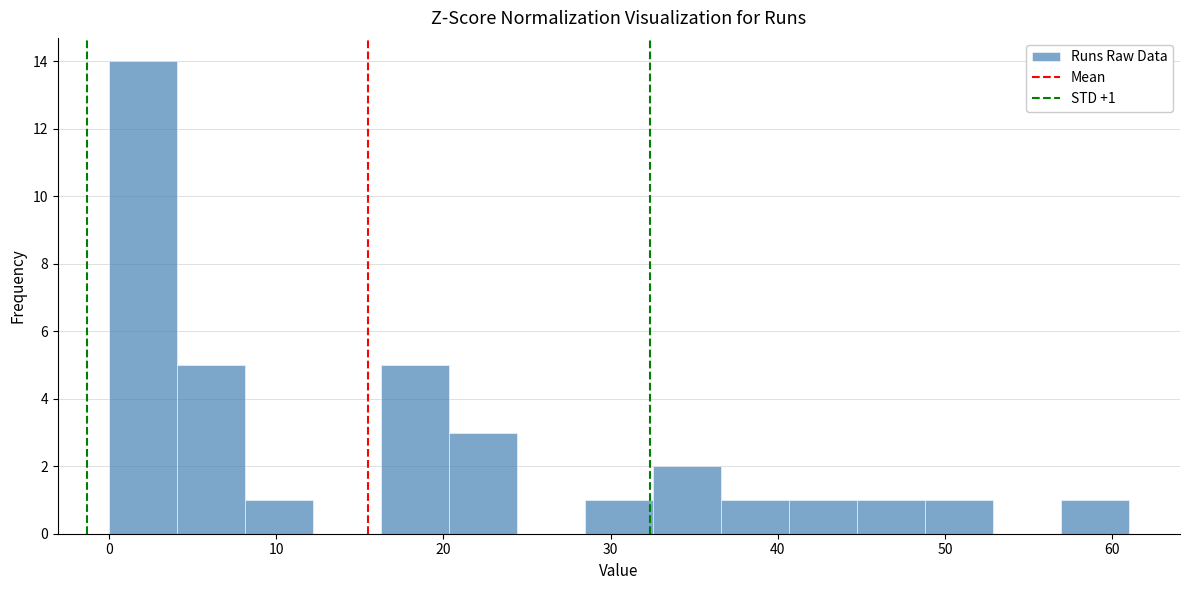

Over which range of the x-axis is the bar tallest?

0 to 4